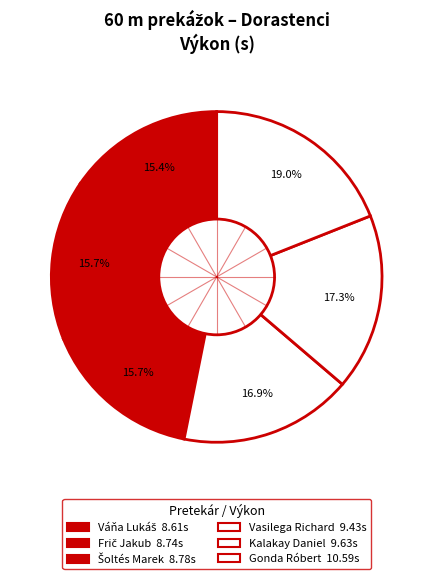

How many segments does this pie chart have?

6